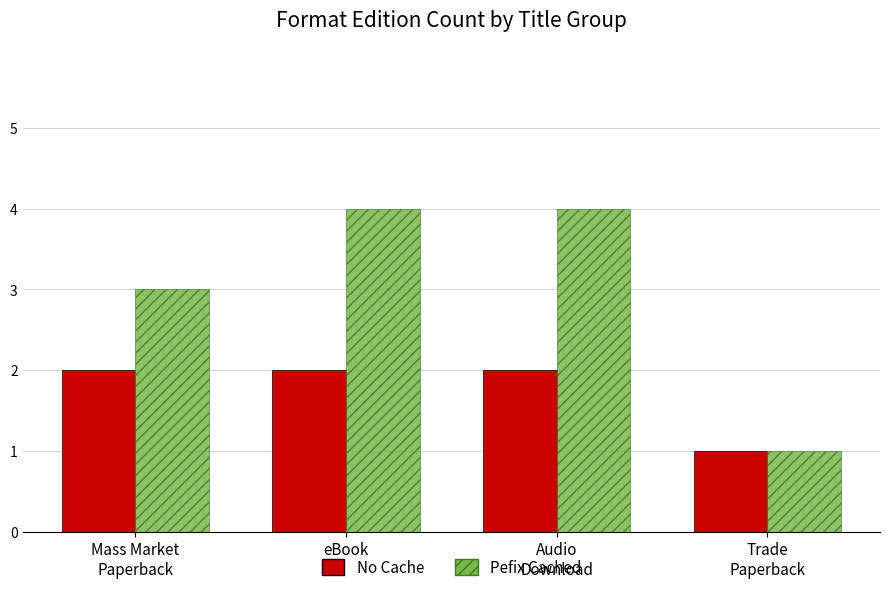

Rank the series by their average value, from lowest to highest.

No Cache, Pefix Cached